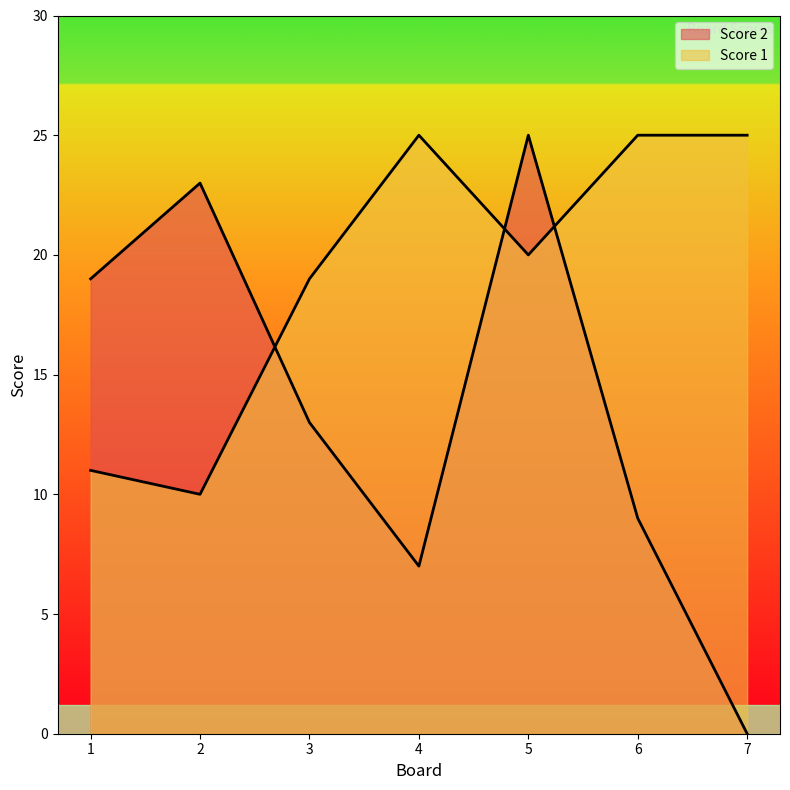

At which label does Score 1 first exceed 20?

4